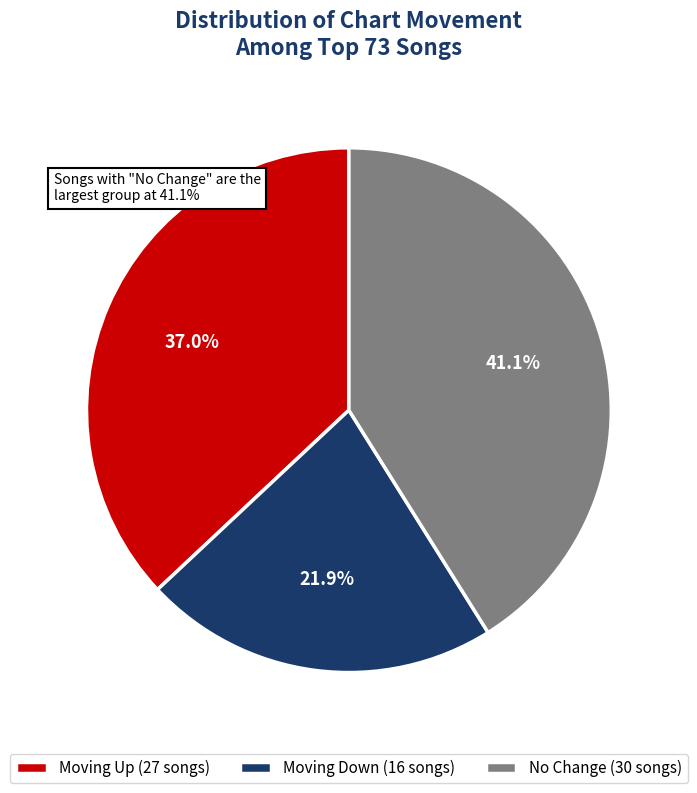

Which category has the biggest portion of the pie?

No Change (30 songs)